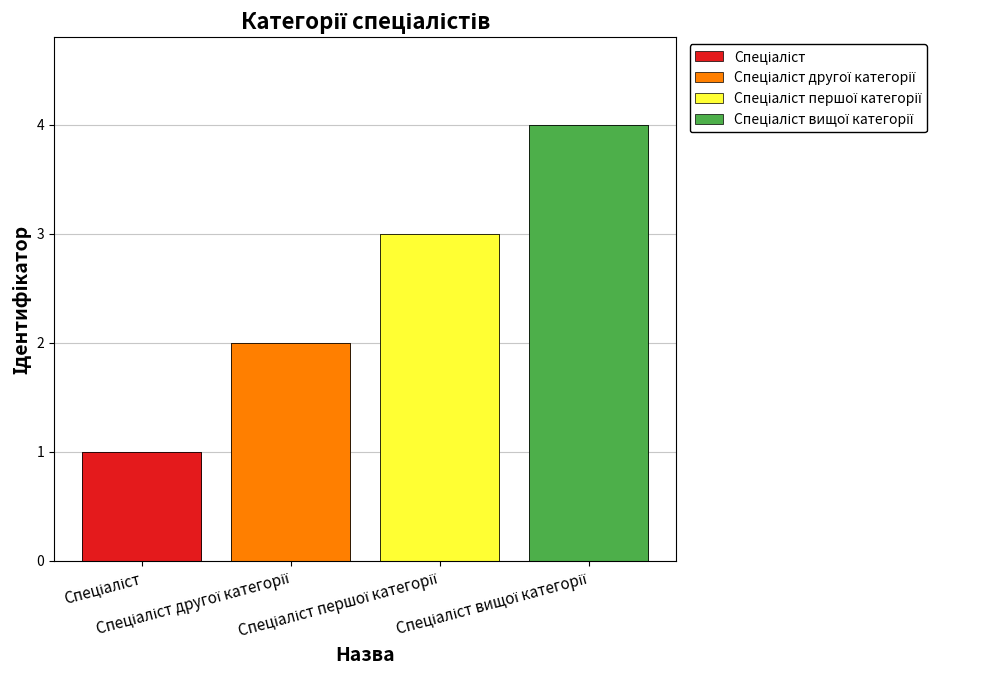

Approximately how many times larger is the value at Спеціаліст compared to Спеціаліст другої категорії?

0.5